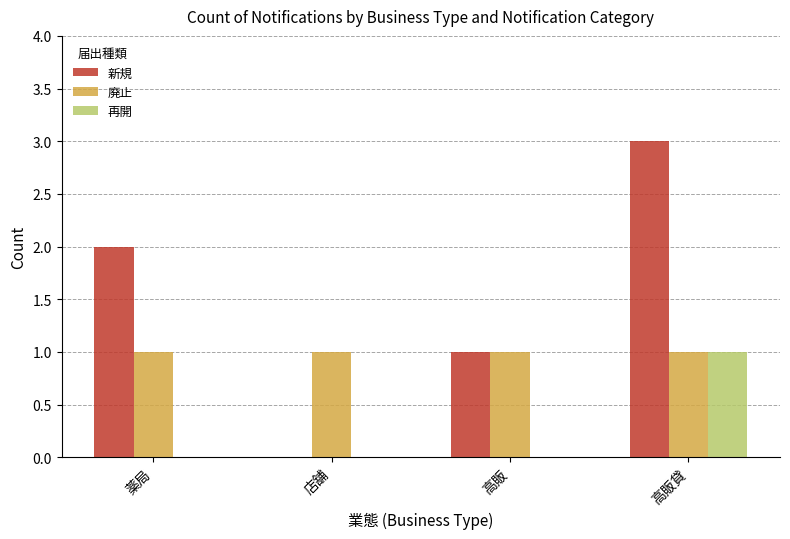

At which category does the chart reach its peak across all series?

高販貸